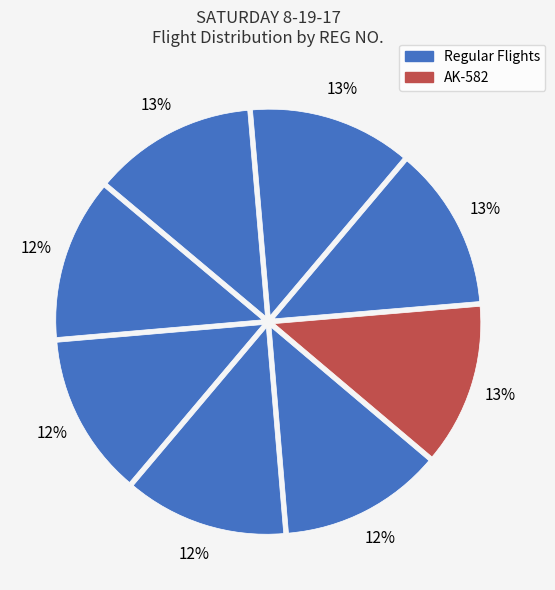

How many segments does this pie chart have?

8